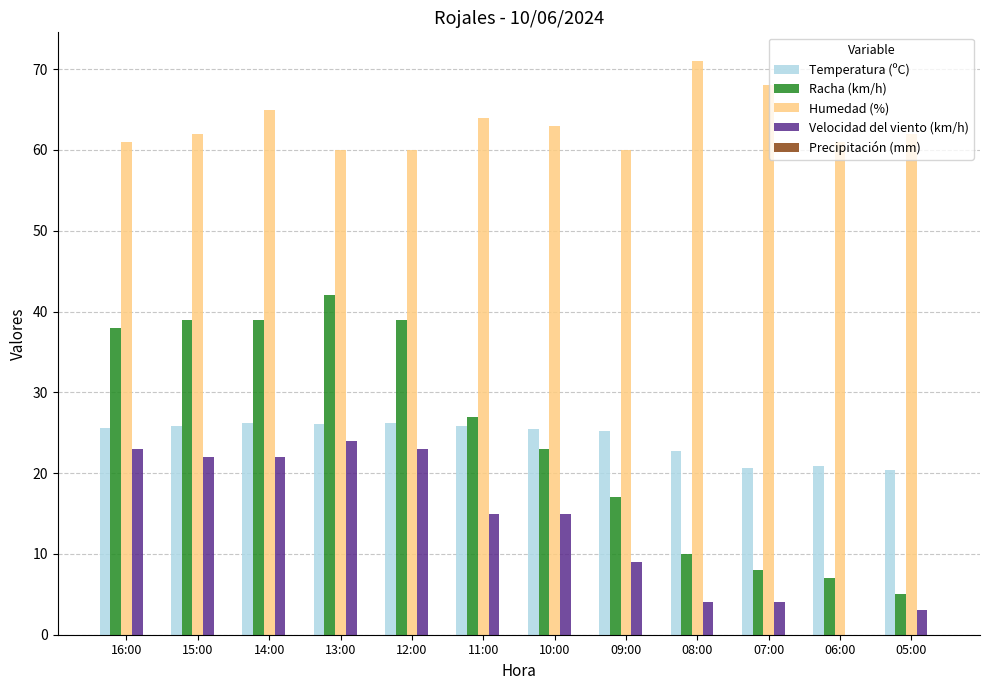

What is the highest value of the Temperatura (ºC) series?

26.2